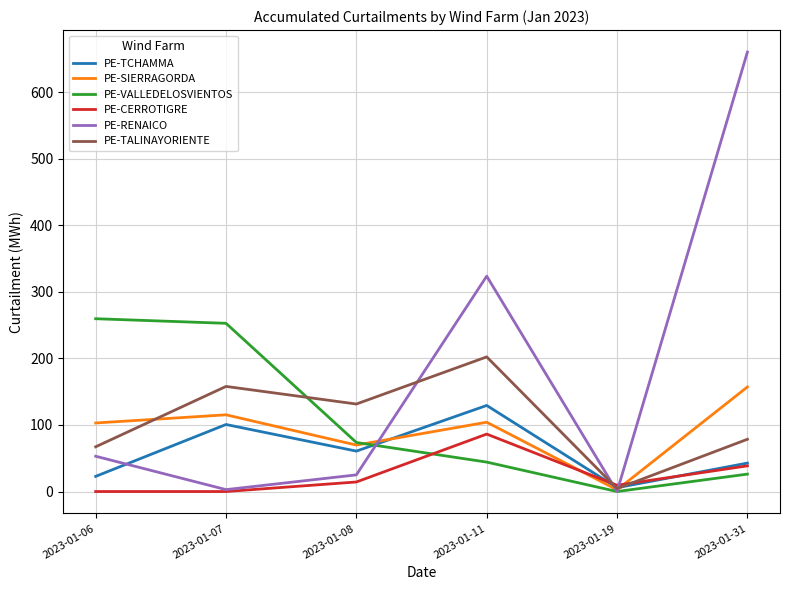

Rank the series by their maximum value, from highest to lowest.

PE-RENAICO, PE-VALLEDELOSVIENTOS, PE-TALINAYORIENTE, PE-SIERRAGORDA, PE-TCHAMMA, PE-CERROTIGRE